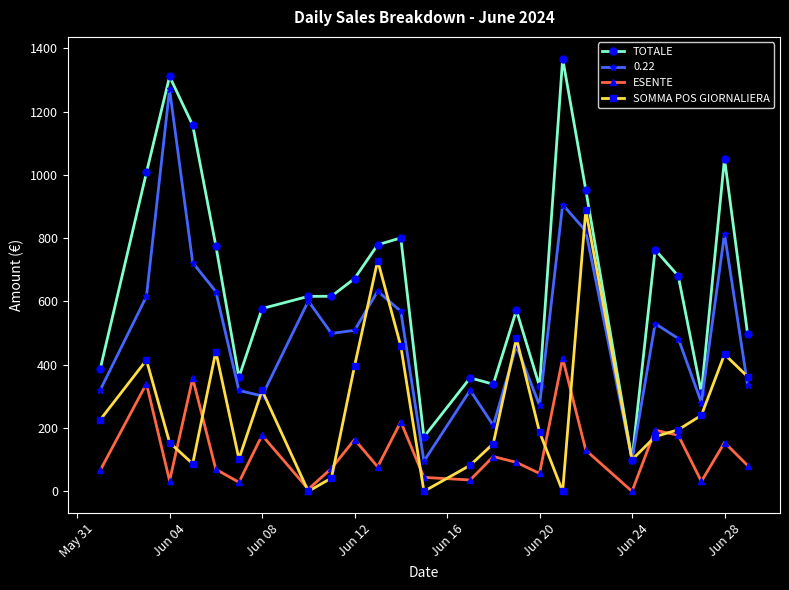

How many values in the ESENTE series are below 81?

12